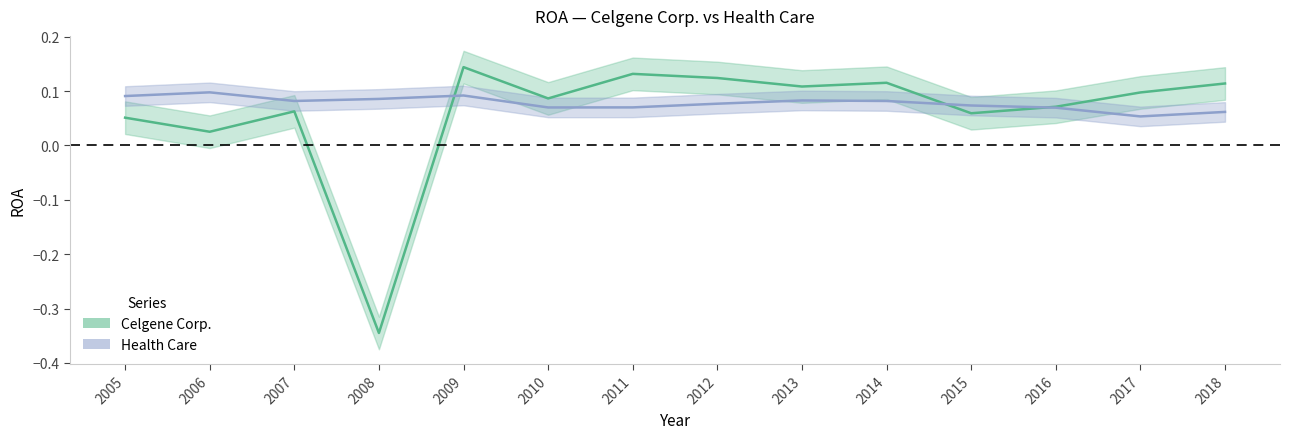

List the series in order of their overall mean, lowest first.

Celgene Corp., Health Care